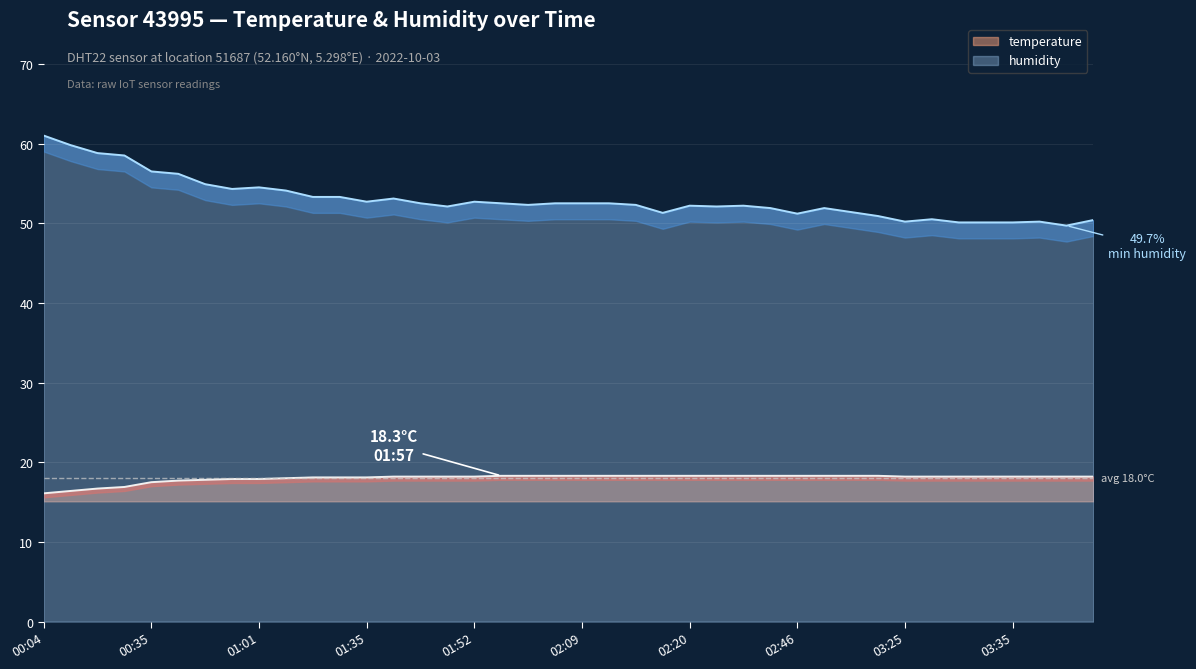

Which category has the highest value in the temperature series?

01:57